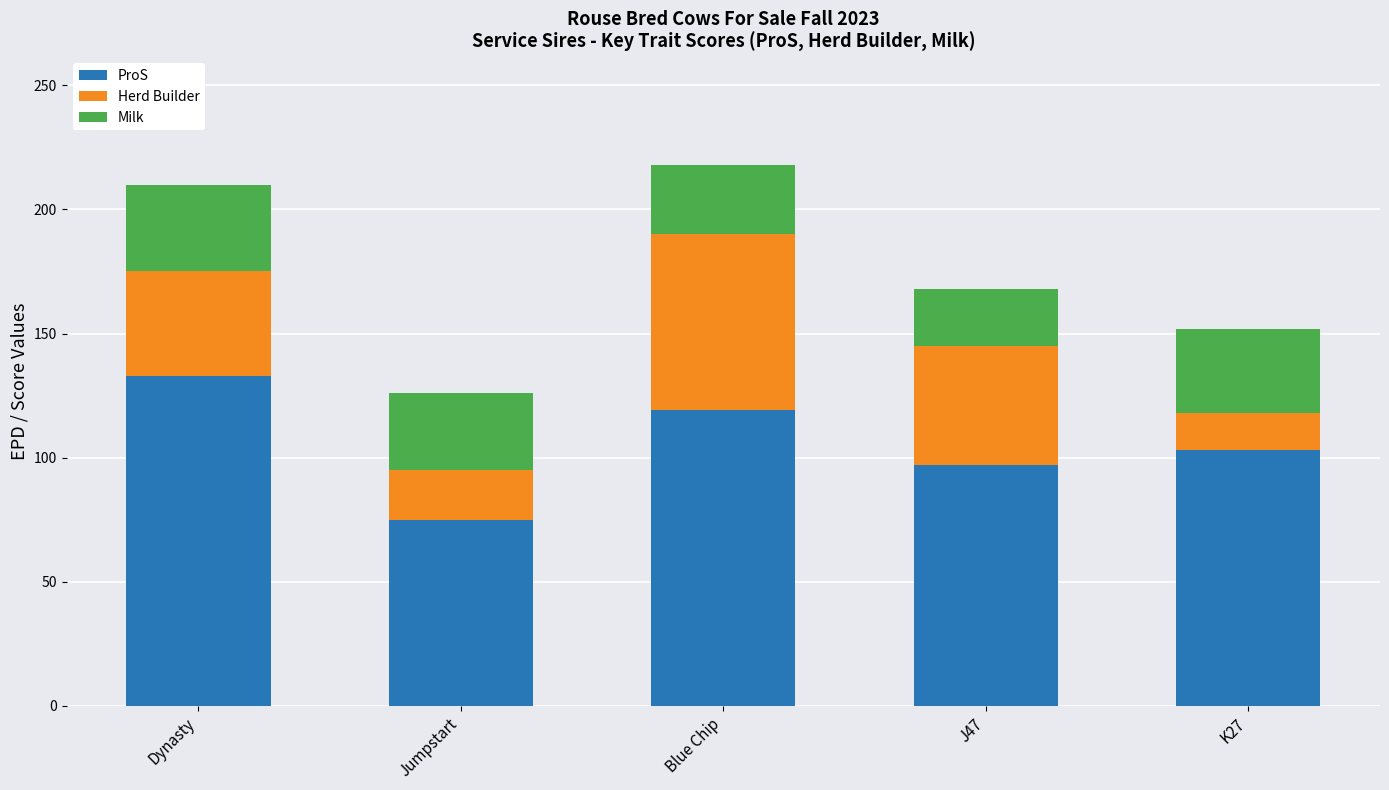

At which label does ProS reach its peak?

Dynasty